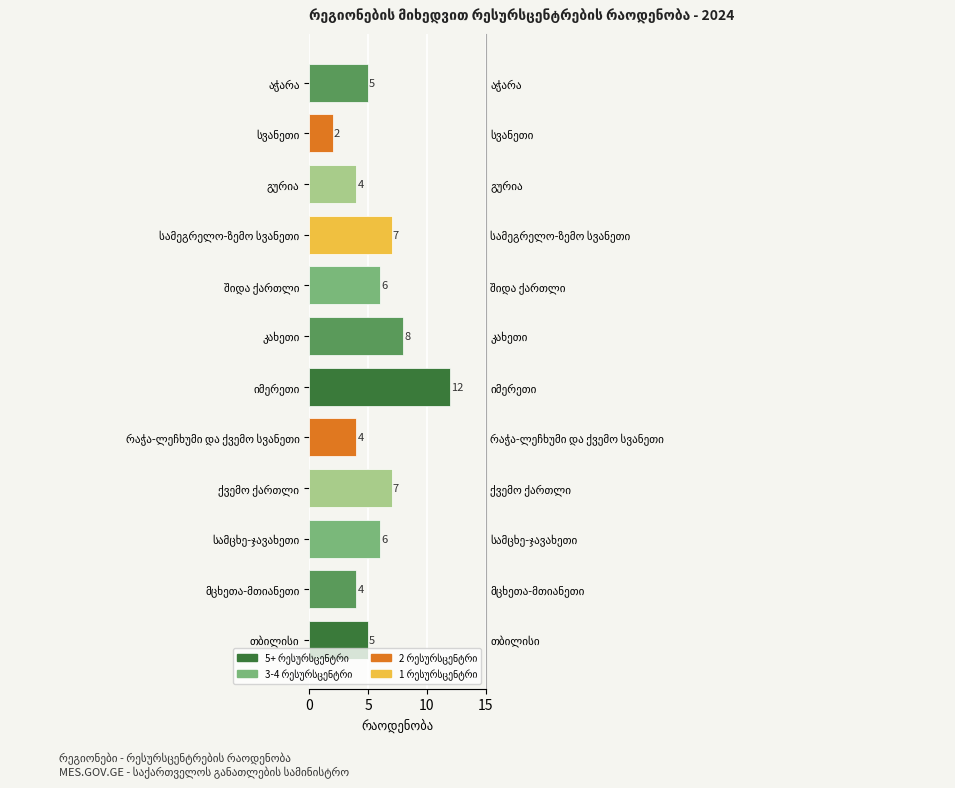

What is the label of the 8th bar from the right?

რაჭა-ლეჩხუმი და ქვემო სვანეთი